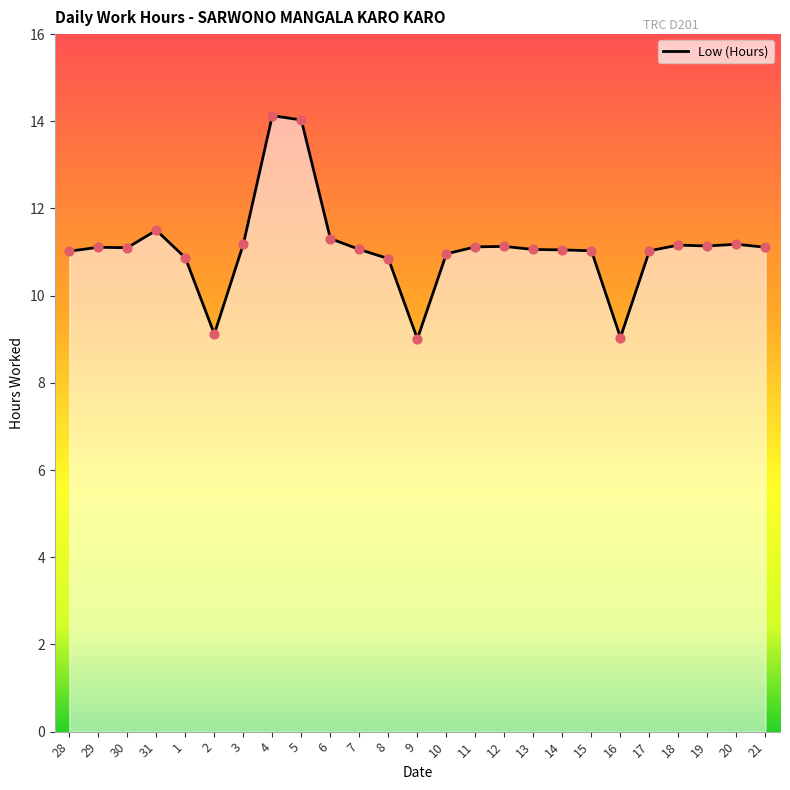

What is the change in value from 28 to 20?

+0.2